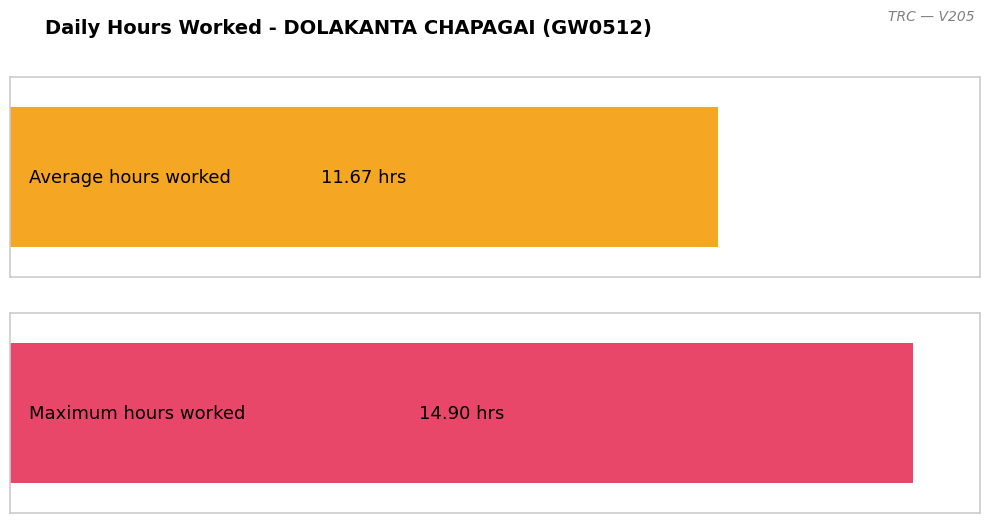

Are the bars horizontal?

Yes